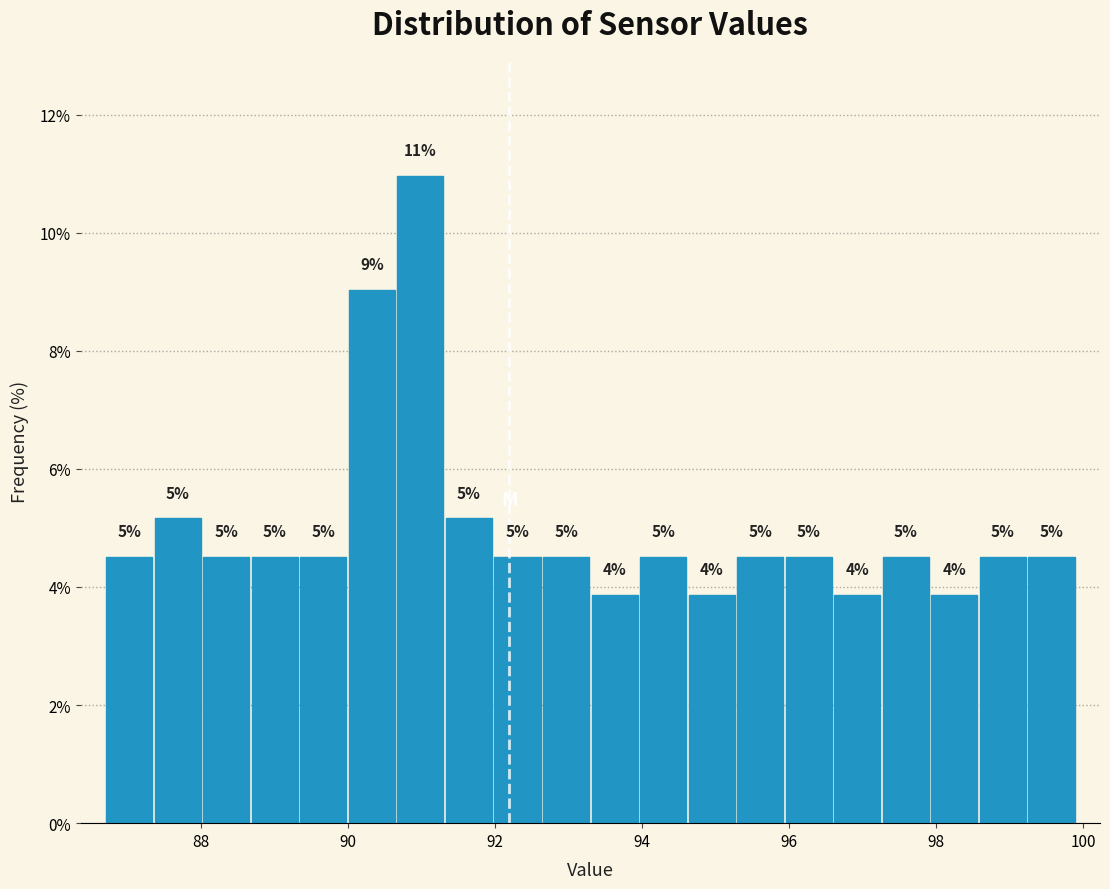

Around what value on the x-axis is the tallest bar? Give the approximate position of its centre, as read against the axis.

91.0